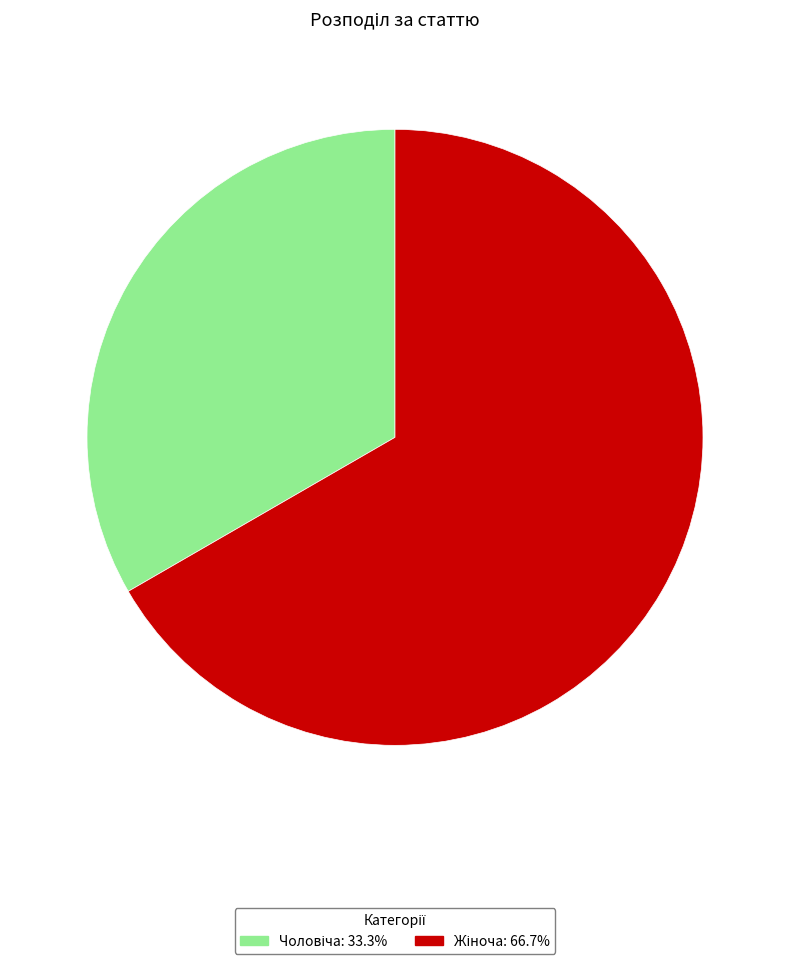

Is there any slice that represents more than half of the pie?

Yes